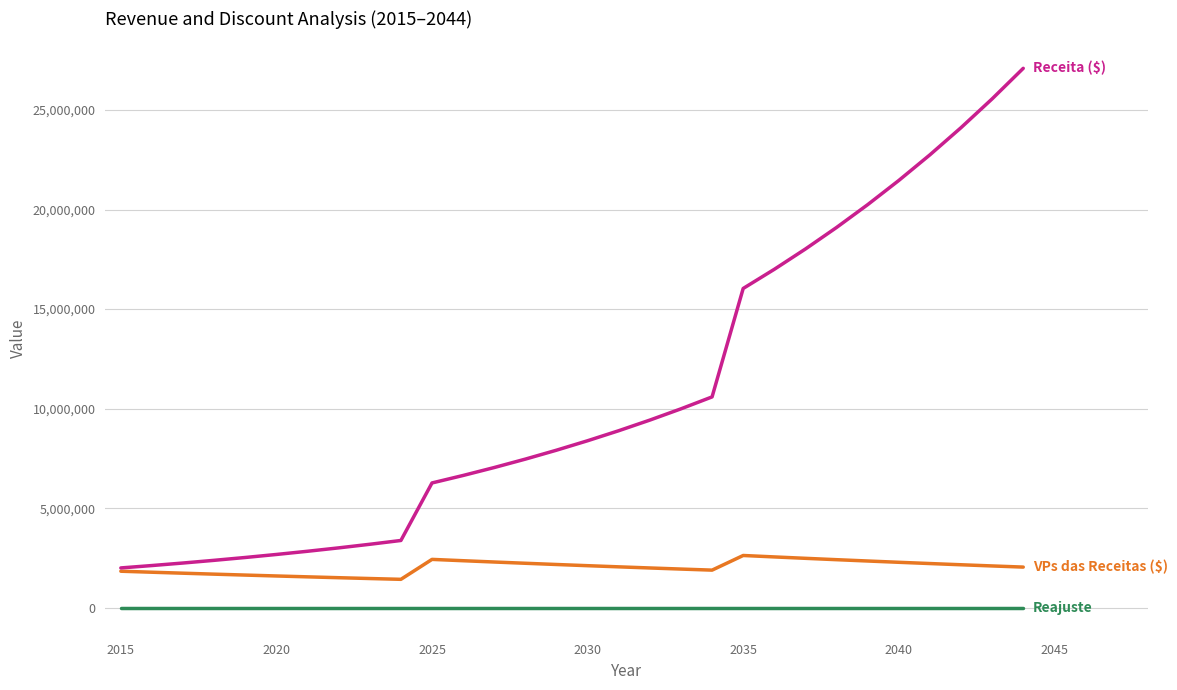

What is the greatest value displayed?

27091939.5